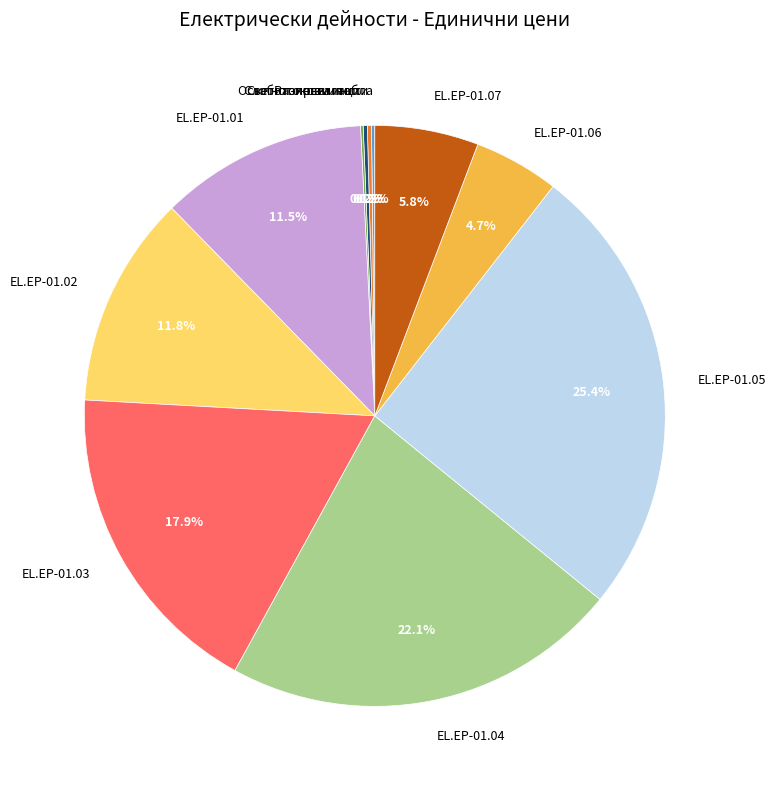

Is EL.EP-01.05 the majority of the pie?

No